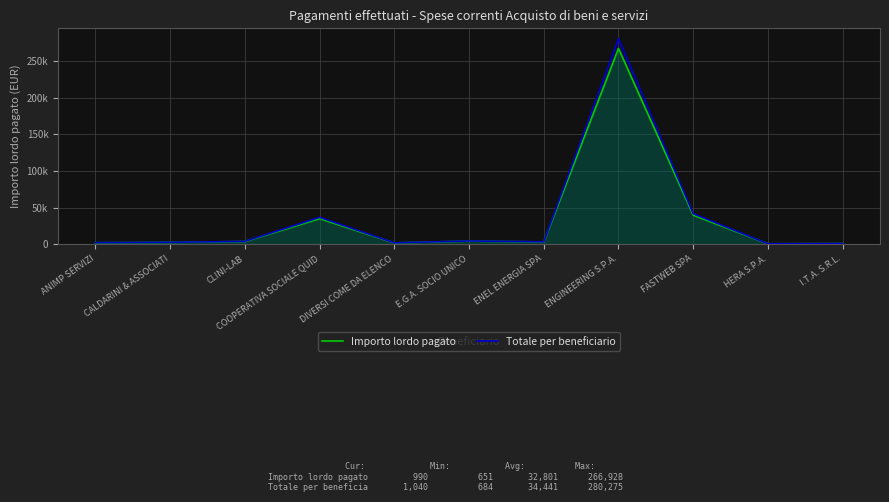

At ENGINEERING S.P.A., list the series in order from smallest to largest.

Importo lordo pagato, Totale per beneficiario